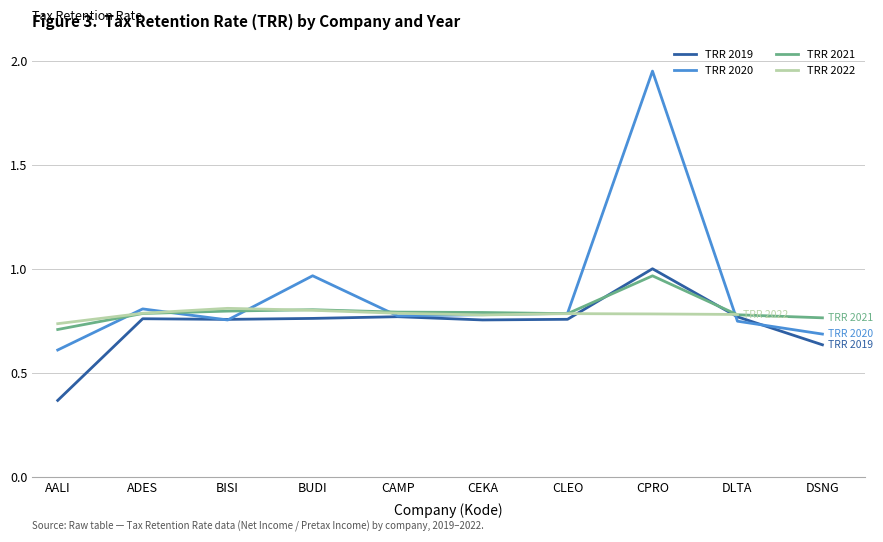

What is the difference between the maximum and second lowest values in the TRR 2020 series?

1.3